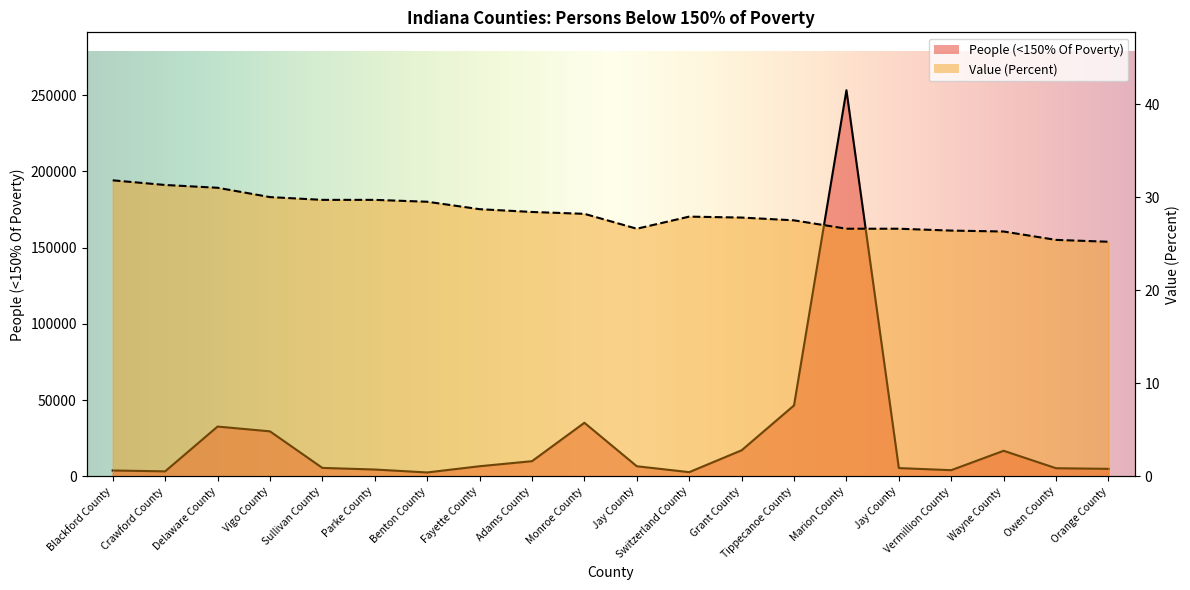

Rank the series at Benton County from lowest to highest value.

Value (Percent), People (<150% Of Poverty)